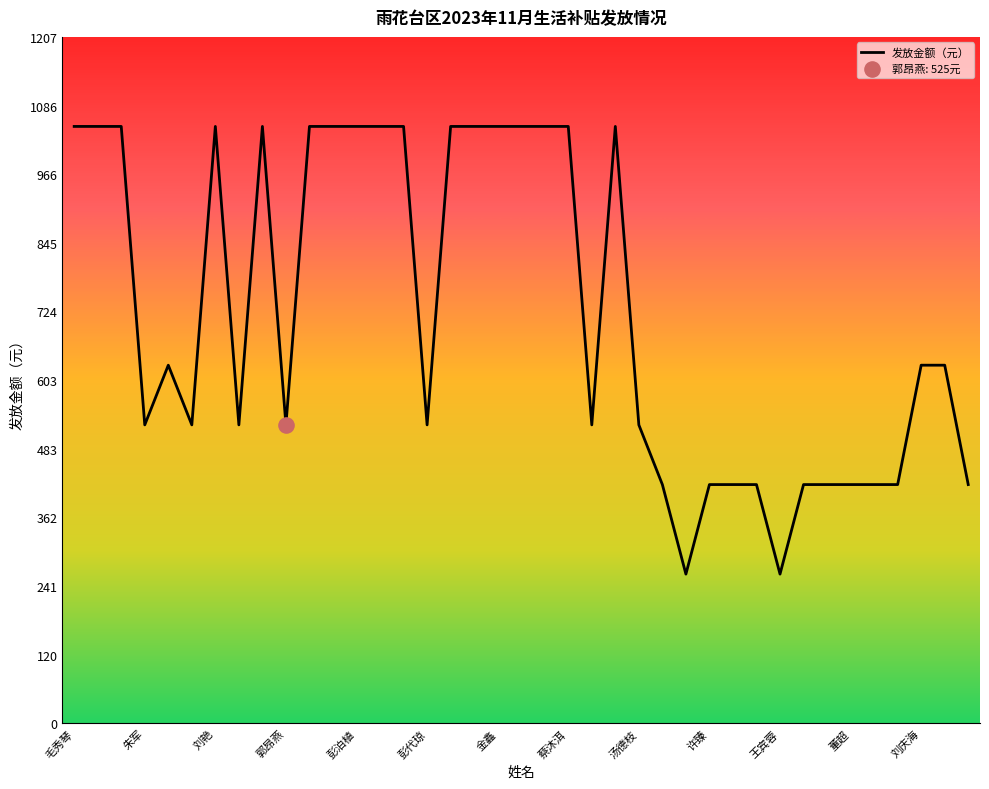

What is the difference between the maximum and minimum values?

787.5